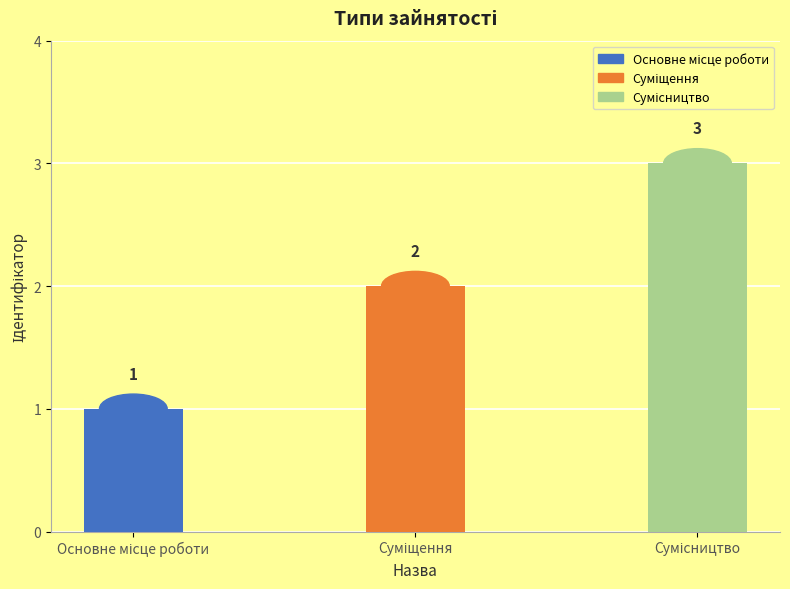

Are the bars horizontal?

No